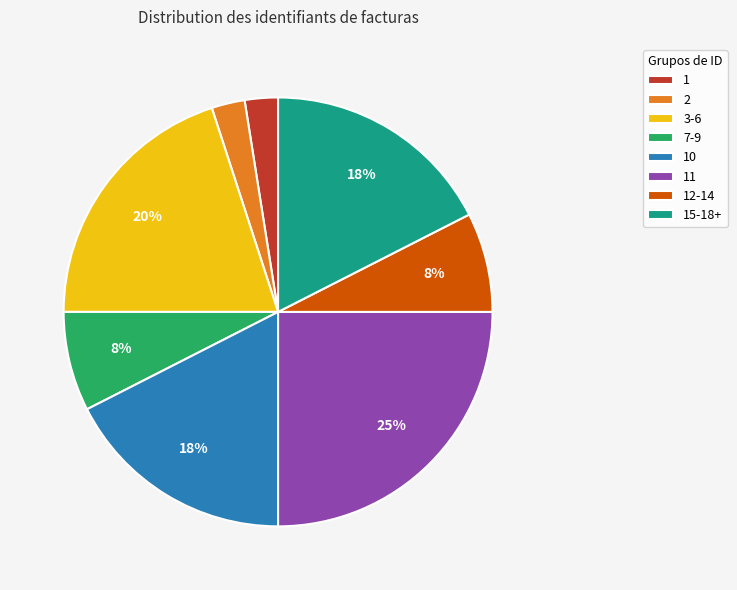

What percentage is the 2 slice, to the nearest percent?

3%